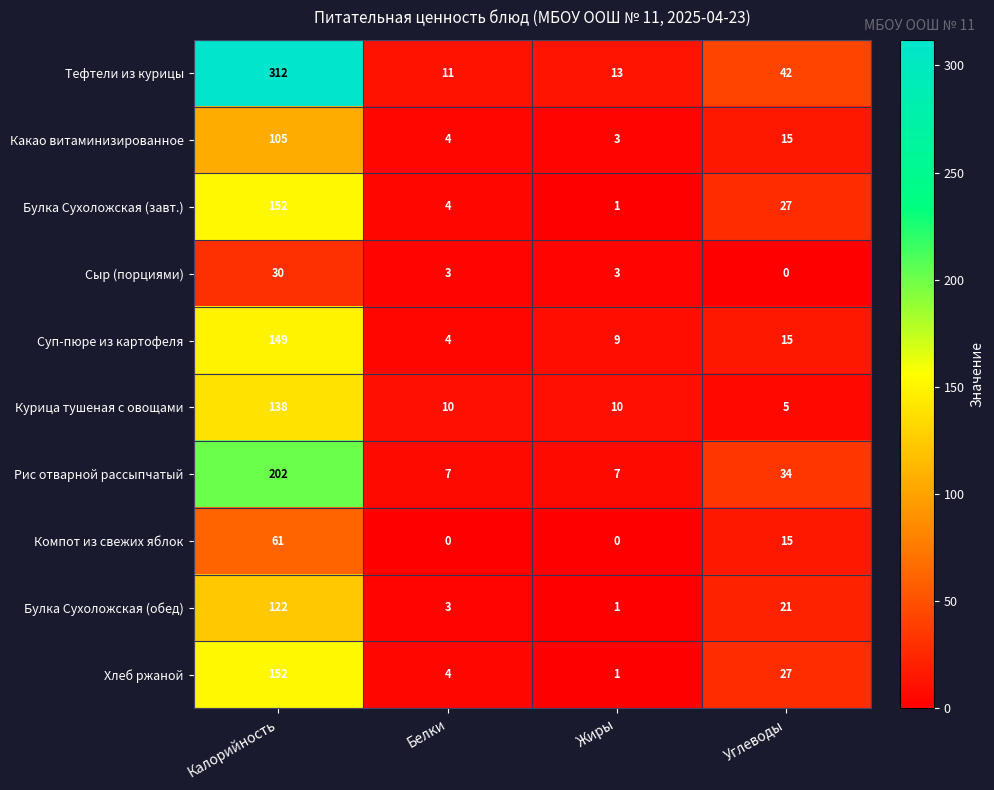

Rank the categories by Какао витаминизированное value from highest to lowest.

Калорийность, Углеводы, Белки, Жиры